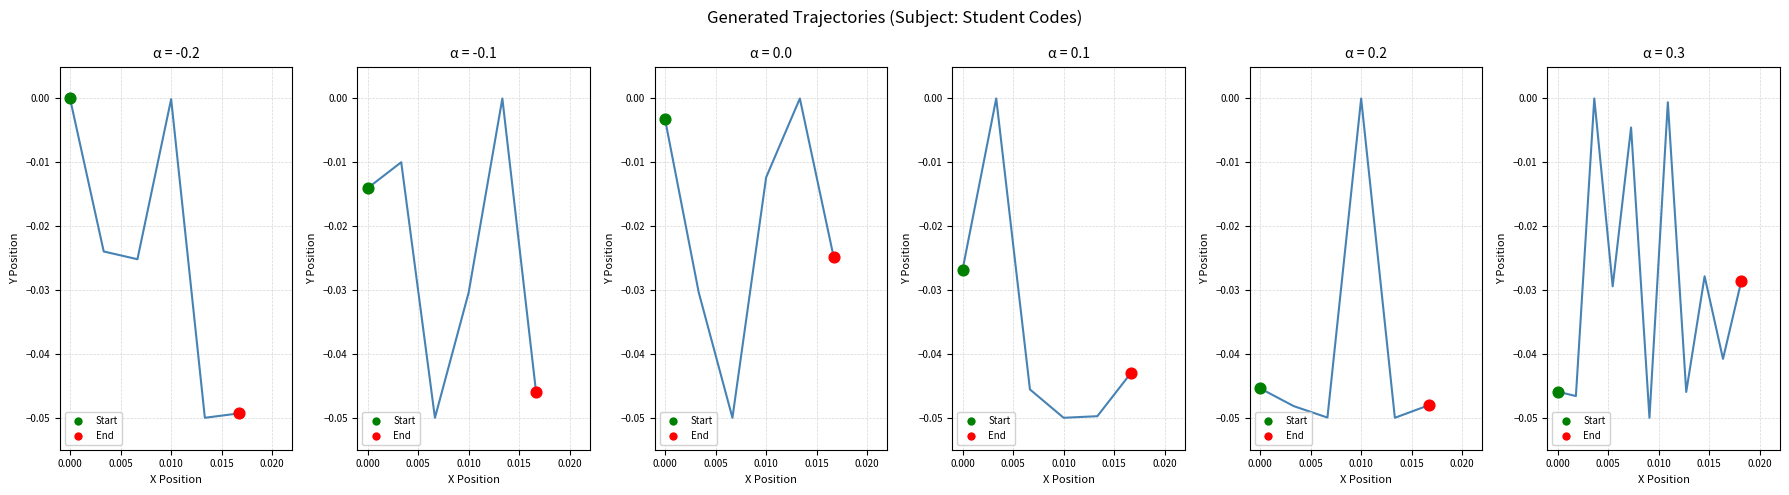

Which series reaches the maximum Y coordinate?

alpha=-0.2